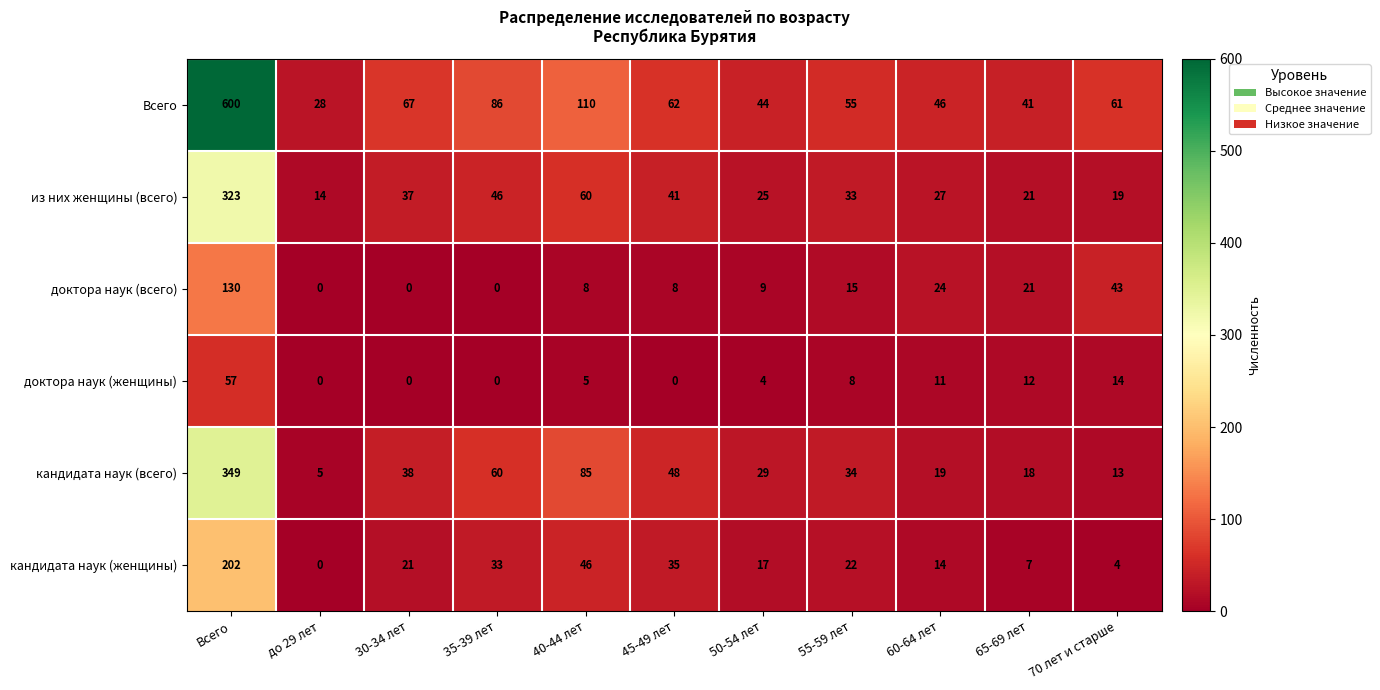

What is the total value across all series at 45-49 лет?

194